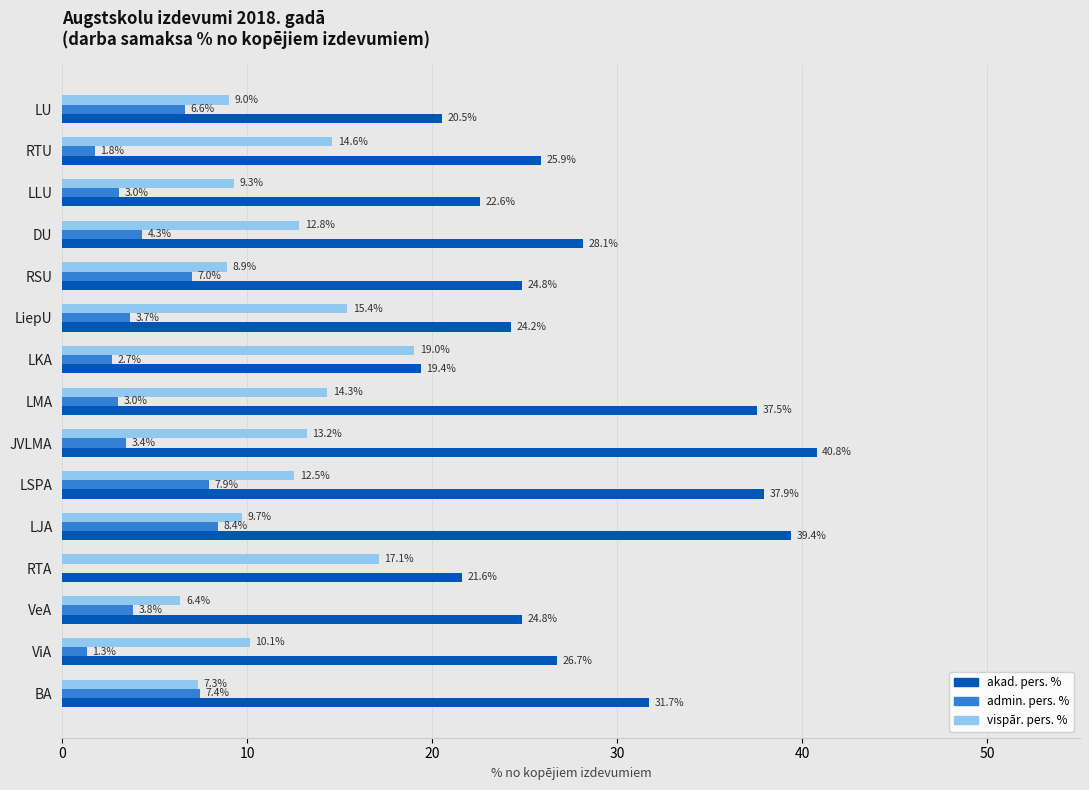

Which series has the widest spread of values?

akad. pers. %